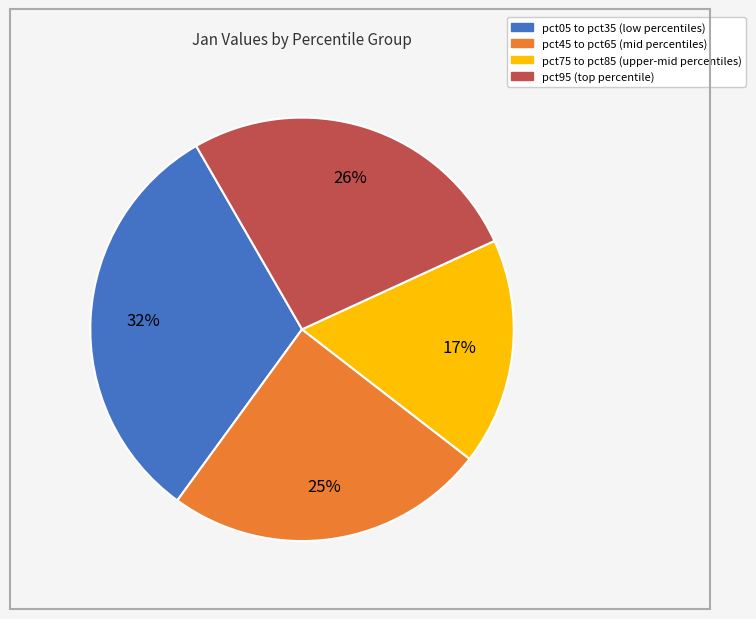

Is there any slice that represents more than half of the pie?

No